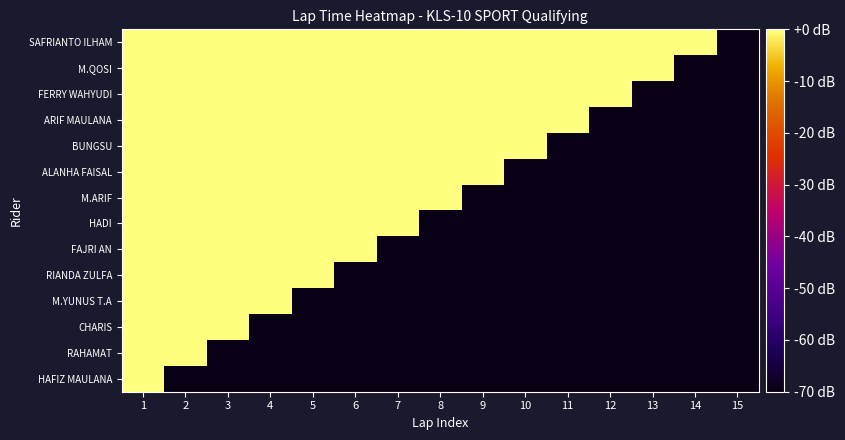

What is the difference between the highest and lowest values at 10?

140.0